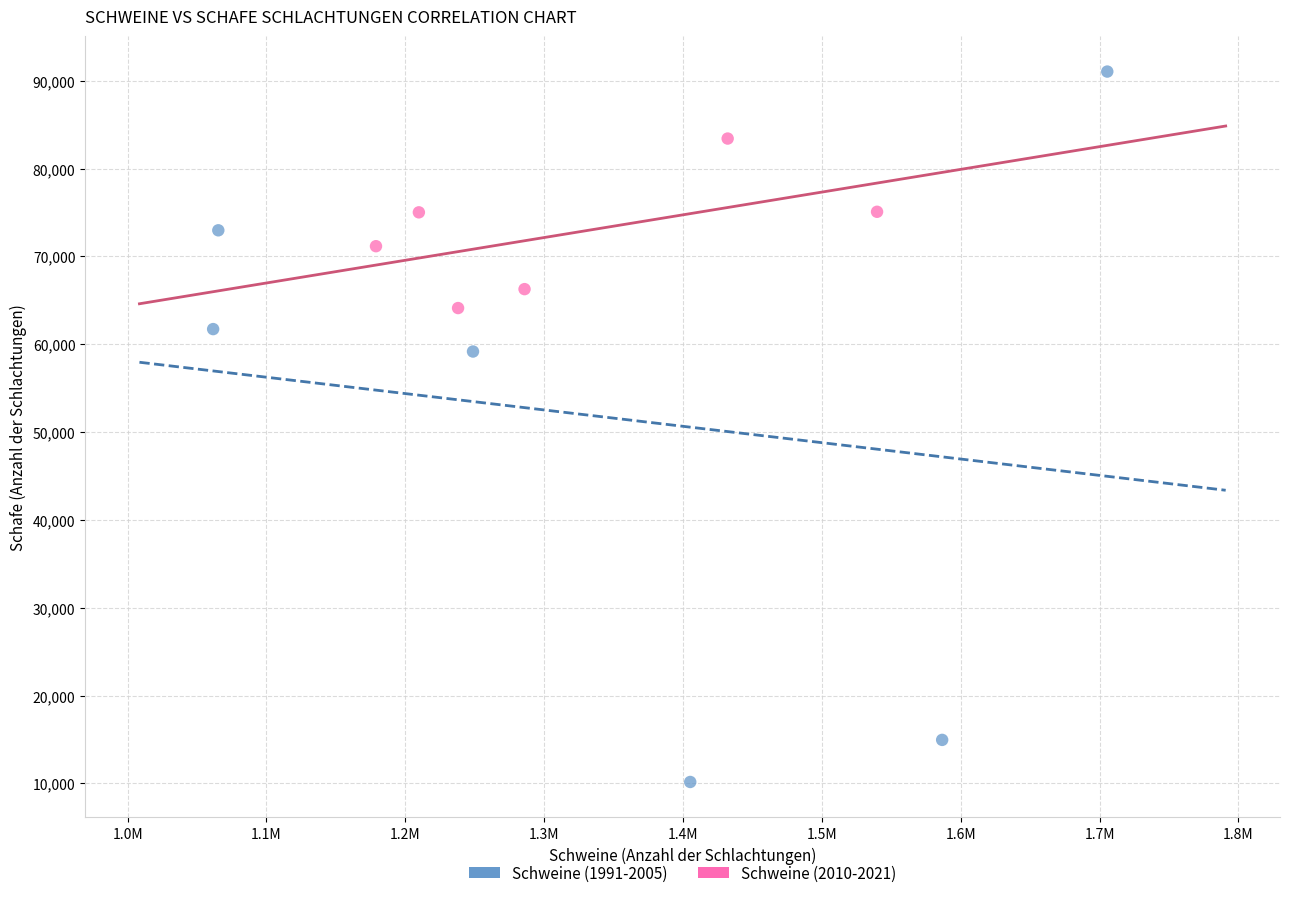

Which series has the largest Y range (max minus min)?

Schweine (1991-2005)